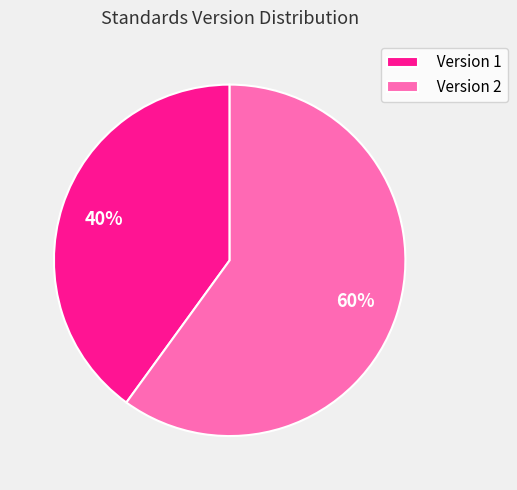

To the nearest percent, what percentage of the pie is Version 2?

60%